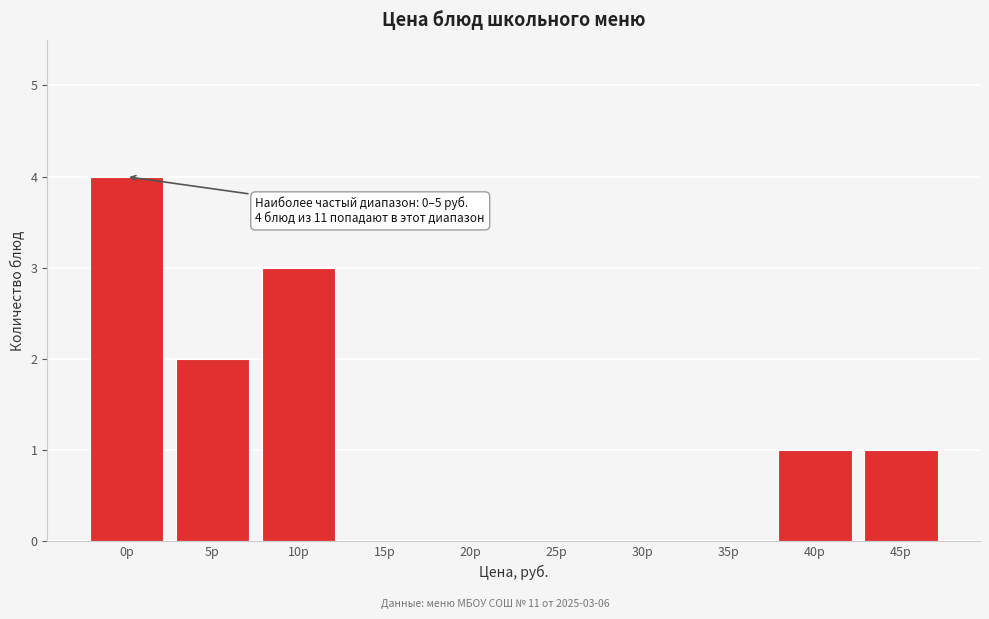

Reading left to right, transcribe all the data shown in this chart.

0р=4	5р=2	10р=3	15р=0	20р=0	25р=0	30р=0	35р=0	40р=1	45р=1